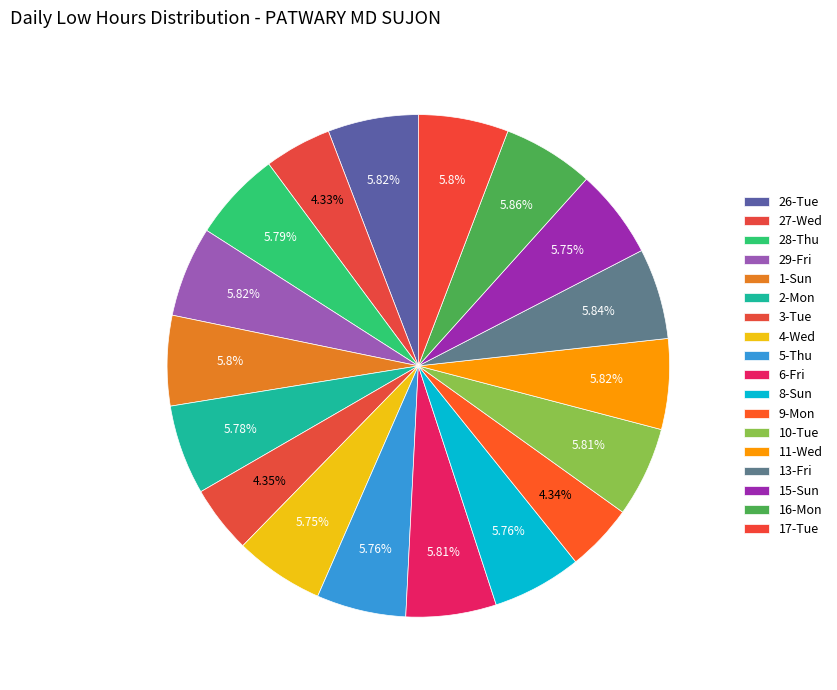

Rank the categories by value from highest to lowest.

16-Mon, 13-Fri, 26-Tue, 29-Fri, 11-Wed, 6-Fri, 10-Tue, 1-Sun, 17-Tue, 28-Thu, 2-Mon, 5-Thu, 8-Sun, 4-Wed, 15-Sun, 3-Tue, 9-Mon, 27-Wed